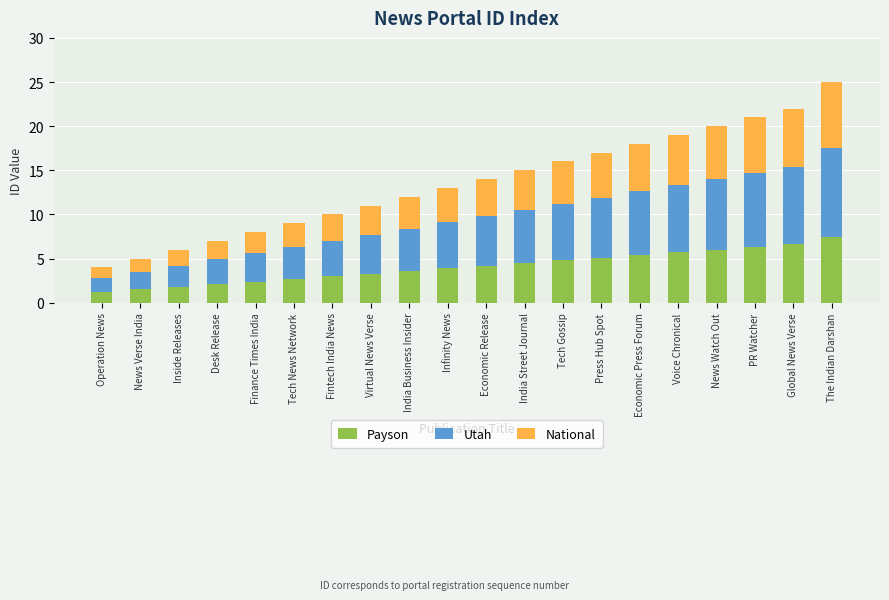

At which category is the sum across all series the highest?

The Indian Darshan